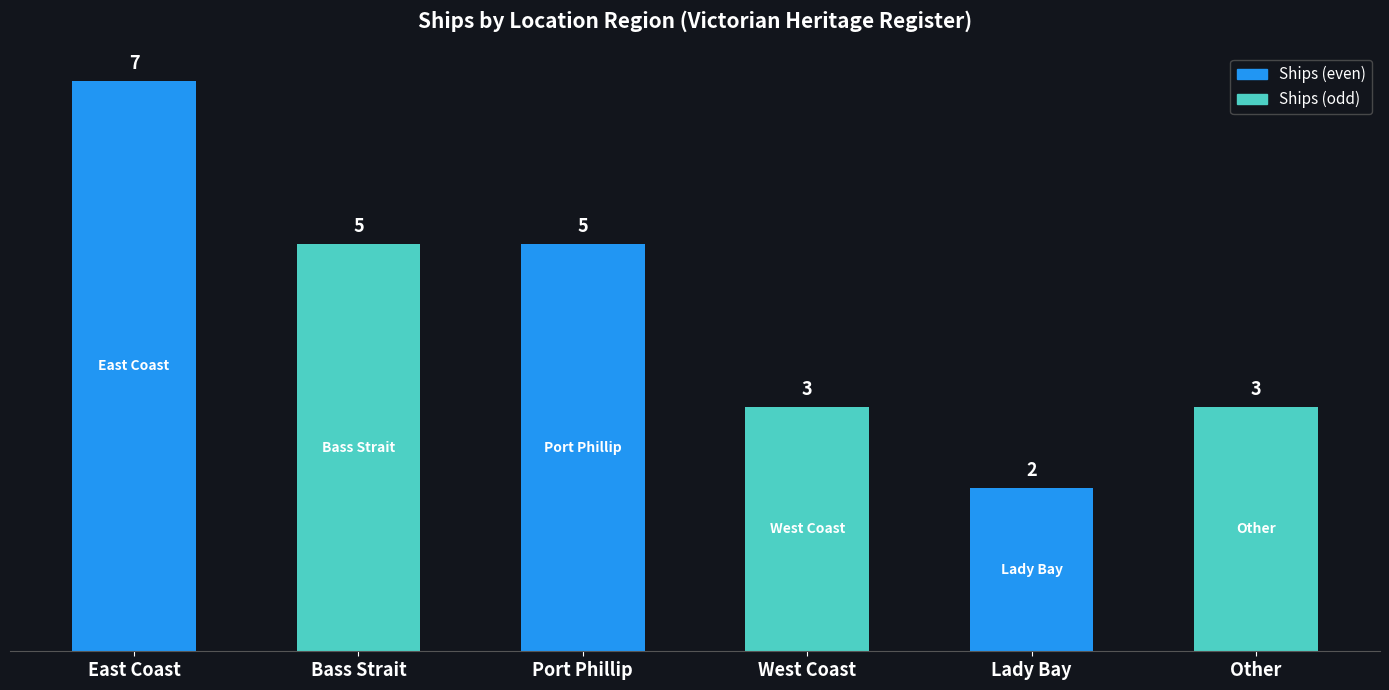

What is the difference between the maximum and minimum values?

5